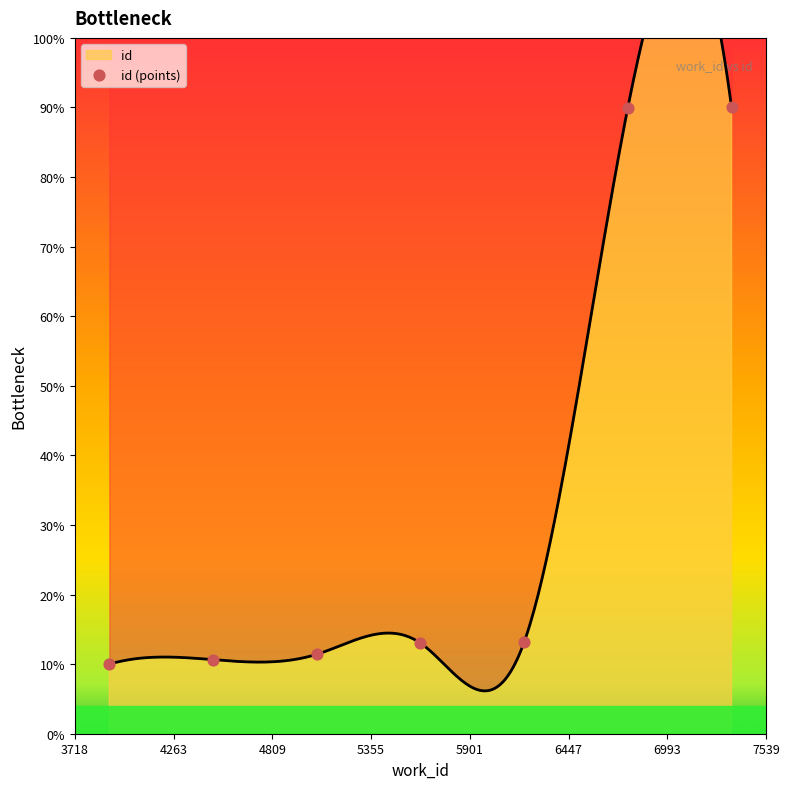

Between 7539 and 3766, which is larger?

7539